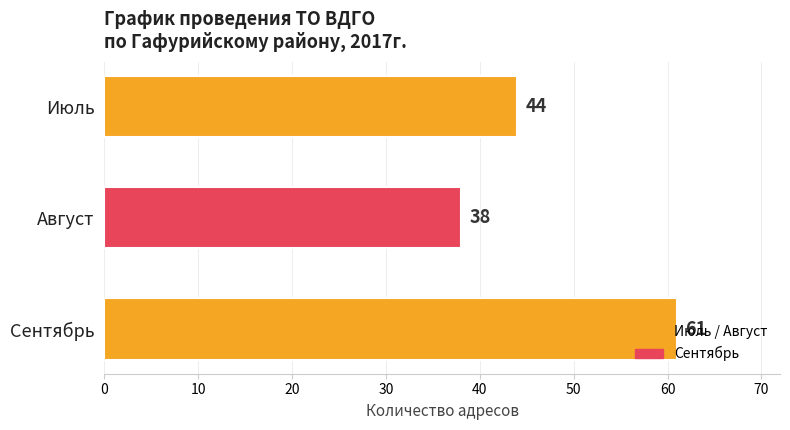

At which label is the value closest to 49?

Июль